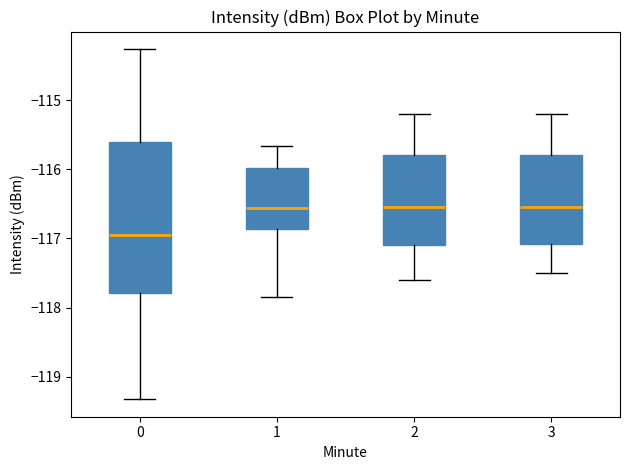

Reading left to right, read every box against the y-axis: the position of its median line, the range the box covers, and the ends of its whiskers. The values are not printed on the chart, so give them approximately, as read against the axis.

0: median -116.9, box -117.8 to -115.6, whiskers -119.3 to -114.3
1: median -116.6, box -116.9 to -116.0, whiskers -117.8 to -115.7
2: median -116.5, box -117.1 to -115.8, whiskers -117.6 to -115.2
3: median -116.5, box -117.1 to -115.8, whiskers -117.5 to -115.2